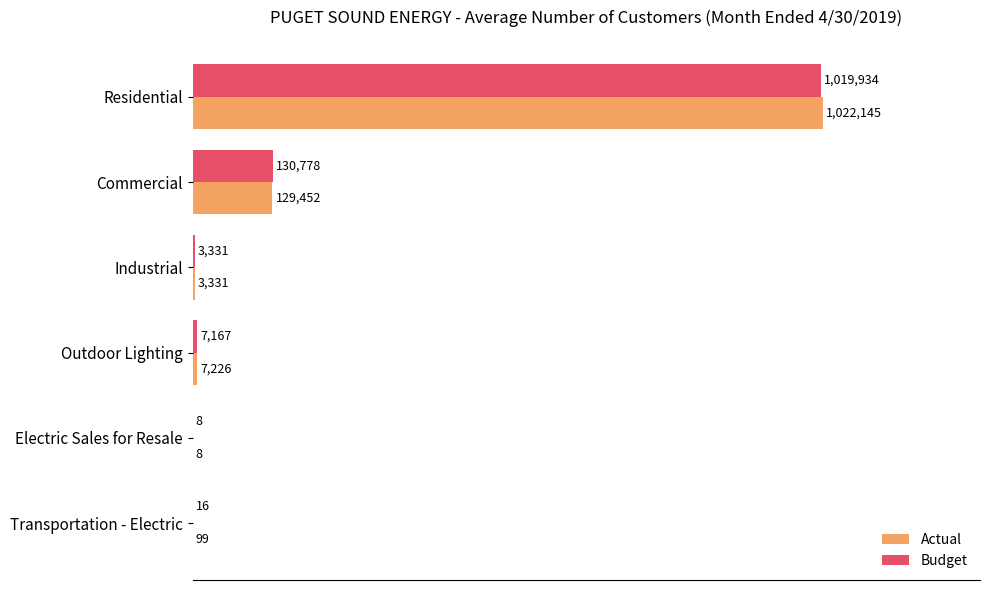

What is the difference between the maximum and minimum values in the Budget series?

1019926